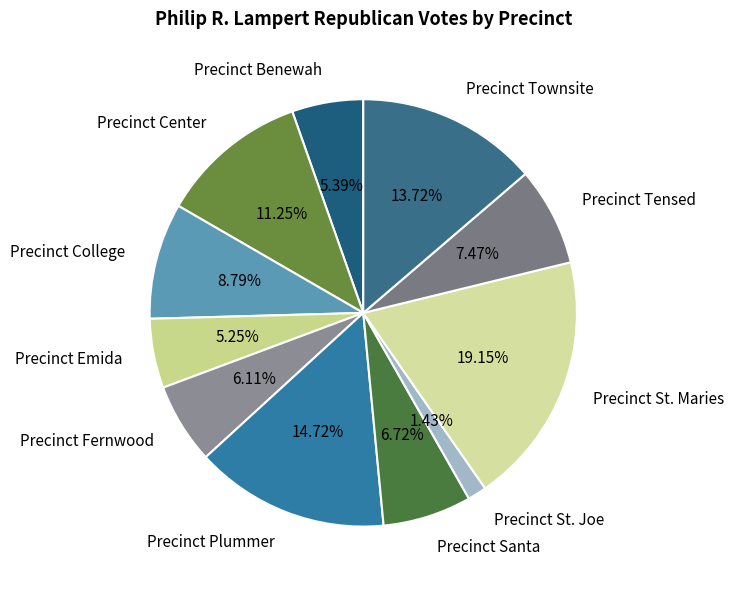

To the nearest percent, what is the difference between the largest and smallest slice percentages?

18%